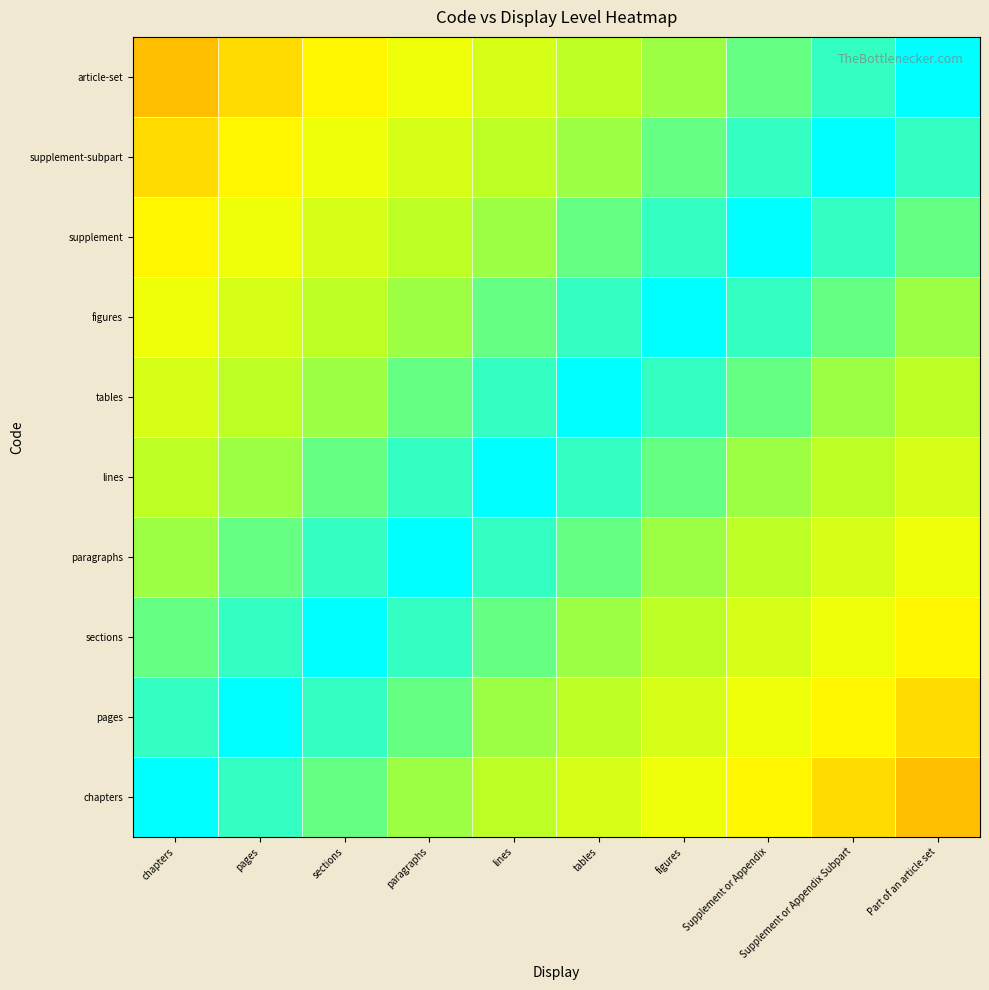

Reading left to right, list all the values displayed in this chart.

chapters: chapters=1.0	pages=0.9	sections=0.9	paragraphs=0.8	lines=0.8	tables=0.7	figures=0.6	Supplement or Appendix=0.6	Supplement or Appendix Subpart=0.5	Part of an article set=0.5
pages: chapters=0.9	pages=1.0	sections=0.9	paragraphs=0.9	lines=0.8	tables=0.8	figures=0.7	Supplement or Appendix=0.6	Supplement or Appendix Subpart=0.6	Part of an article set=0.5
sections: chapters=0.9	pages=0.9	sections=1.0	paragraphs=0.9	lines=0.9	tables=0.8	figures=0.8	Supplement or Appendix=0.7	Supplement or Appendix Subpart=0.6	Part of an article set=0.6
paragraphs: chapters=0.8	pages=0.9	sections=0.9	paragraphs=1.0	lines=0.9	tables=0.9	figures=0.8	Supplement or Appendix=0.8	Supplement or Appendix Subpart=0.7	Part of an article set=0.6
lines: chapters=0.8	pages=0.8	sections=0.9	paragraphs=0.9	lines=1.0	tables=0.9	figures=0.9	Supplement or Appendix=0.8	Supplement or Appendix Subpart=0.8	Part of an article set=0.7
tables: chapters=0.7	pages=0.8	sections=0.8	paragraphs=0.9	lines=0.9	tables=1.0	figures=0.9	Supplement or Appendix=0.9	Supplement or Appendix Subpart=0.8	Part of an article set=0.8
figures: chapters=0.6	pages=0.7	sections=0.8	paragraphs=0.8	lines=0.9	tables=0.9	figures=1.0	Supplement or Appendix=0.9	Supplement or Appendix Subpart=0.9	Part of an article set=0.8
supplement: chapters=0.6	pages=0.6	sections=0.7	paragraphs=0.8	lines=0.8	tables=0.9	figures=0.9	Supplement or Appendix=1.0	Supplement or Appendix Subpart=0.9	Part of an article set=0.9
supplement-subpart: chapters=0.5	pages=0.6	sections=0.6	paragraphs=0.7	lines=0.8	tables=0.8	figures=0.9	Supplement or Appendix=0.9	Supplement or Appendix Subpart=1.0	Part of an article set=0.9
article-set: chapters=0.5	pages=0.5	sections=0.6	paragraphs=0.6	lines=0.7	tables=0.8	figures=0.8	Supplement or Appendix=0.9	Supplement or Appendix Subpart=0.9	Part of an article set=1.0